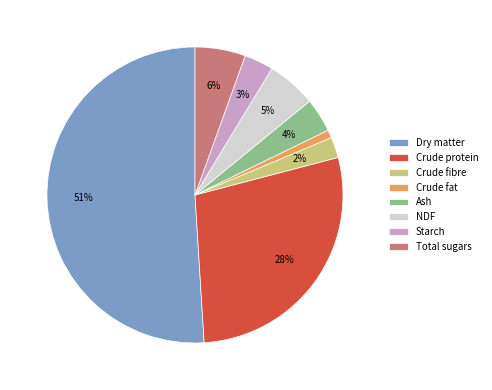

To the nearest percent, what portion does Total sugars represent?

6%